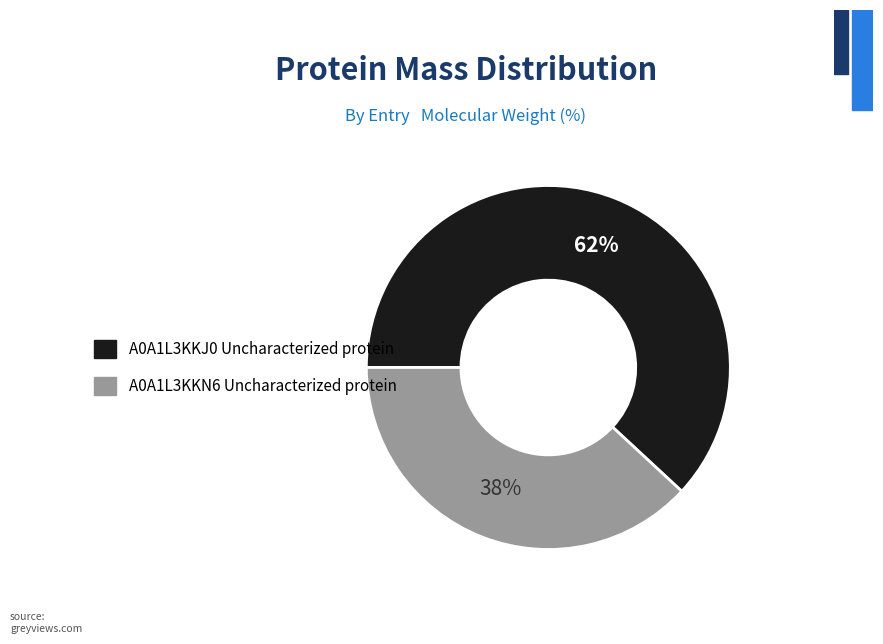

Do A0A1L3KKN6 Uncharacterized protein and A0A1L3KKJ0 Uncharacterized protein together represent more than half of the pie?

Yes